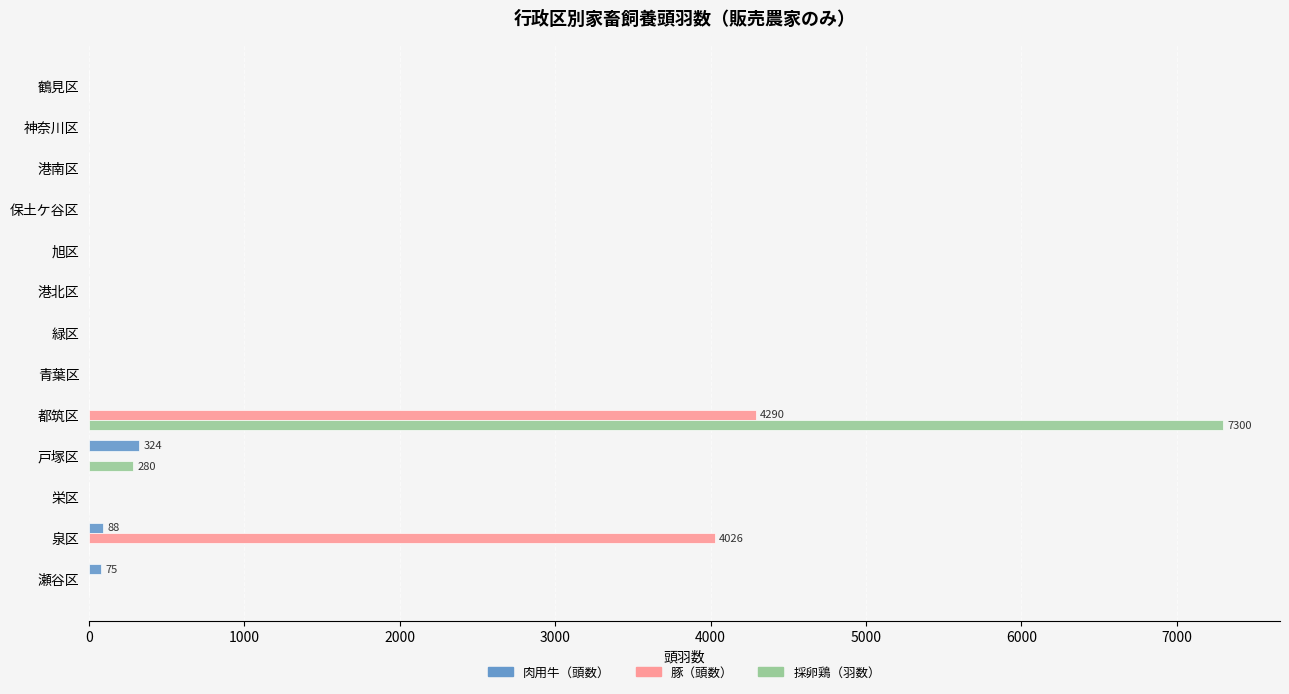

Which label corresponds to the largest value in the chart?

都筑区